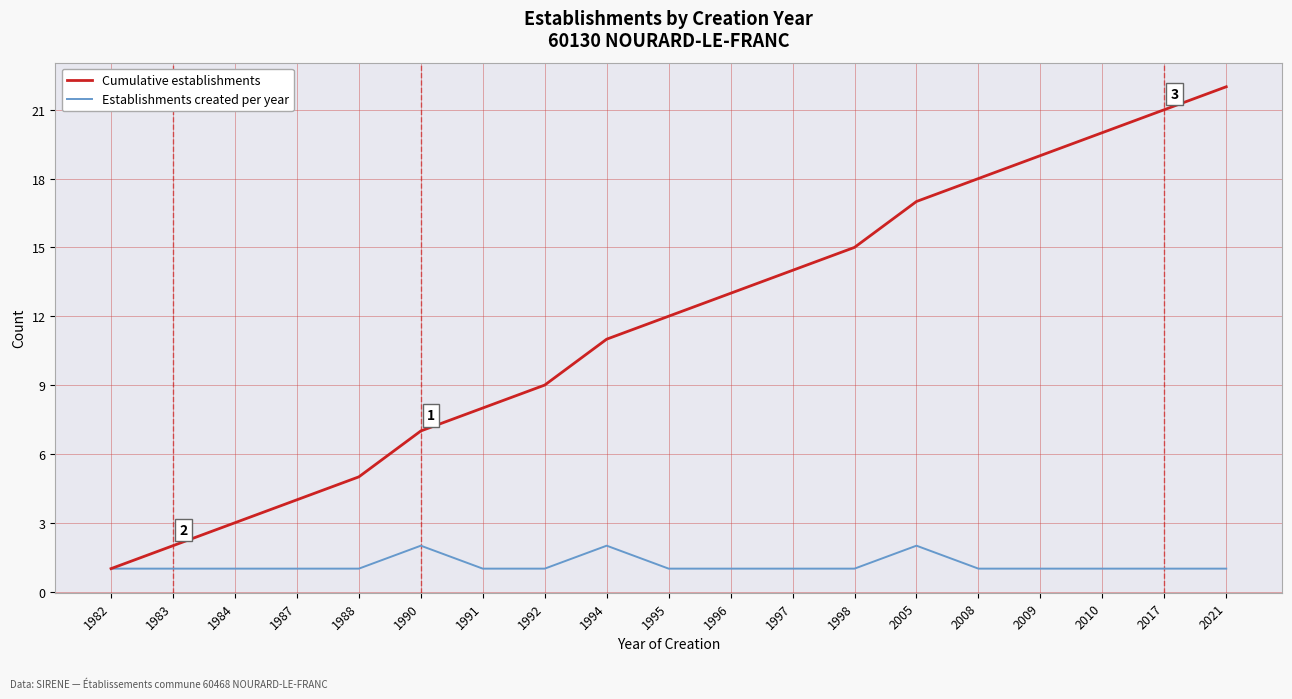

The value of Establishments created per year at 1987 is 0. True or false?

False